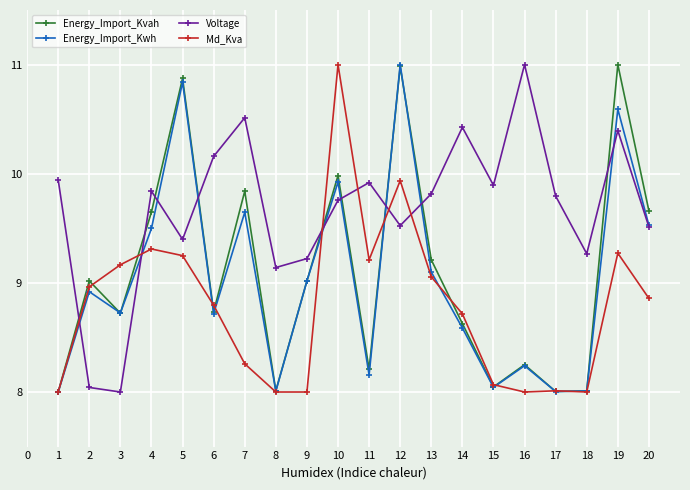

Does the chart display data point markers on the line(s)?

Yes